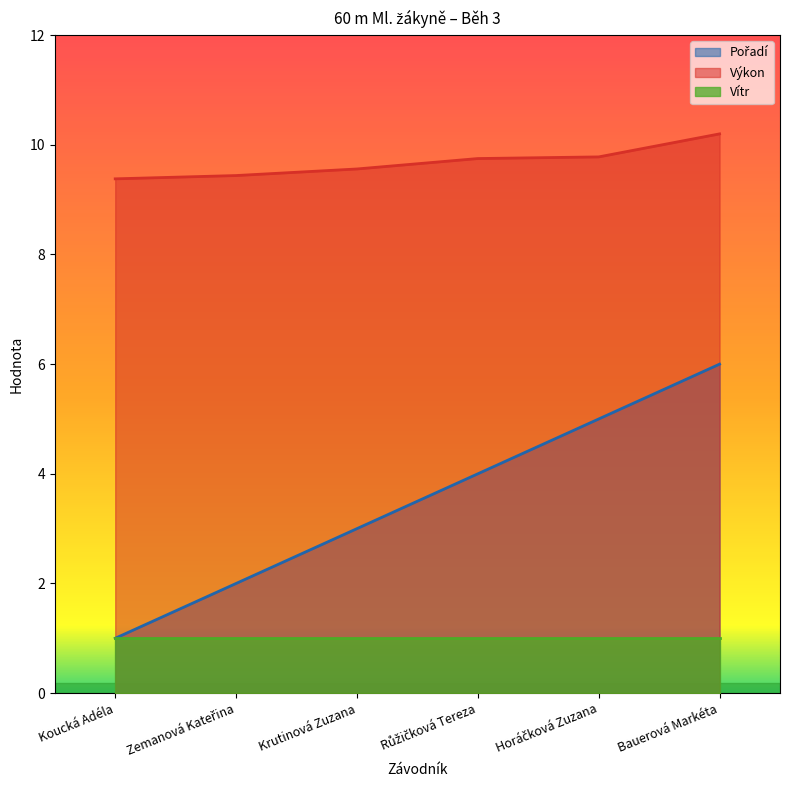

What position from the left is Koucká Adéla?

1